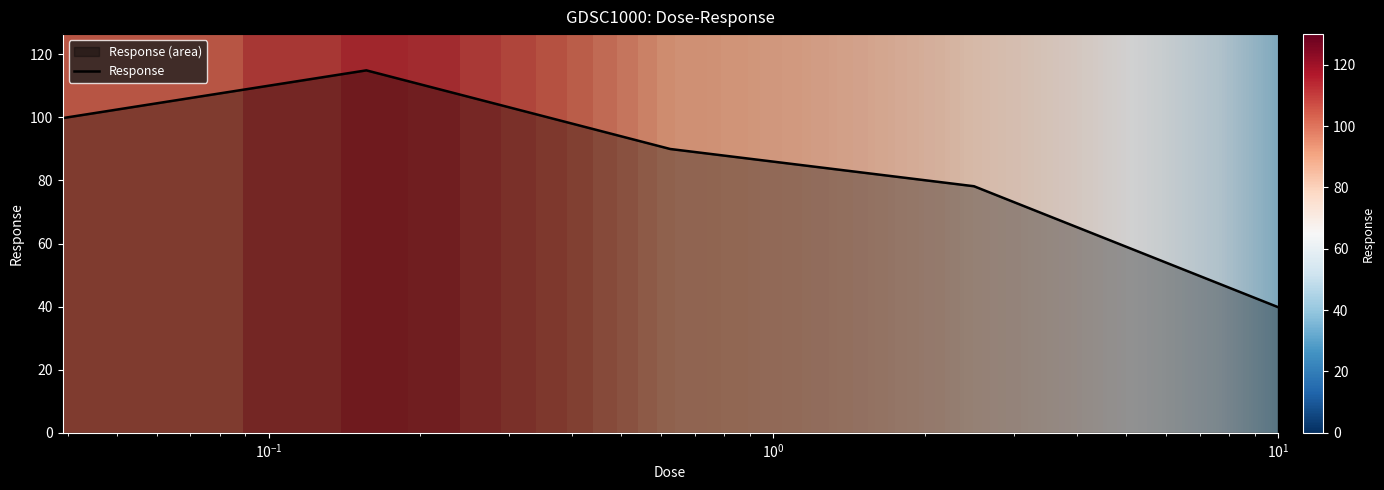

What is the value of the 3rd point from the left?

90.0